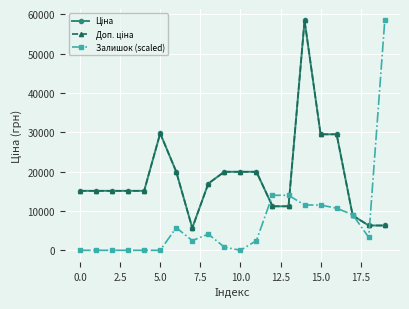

Is this an area chart (filled region under the line)?

No